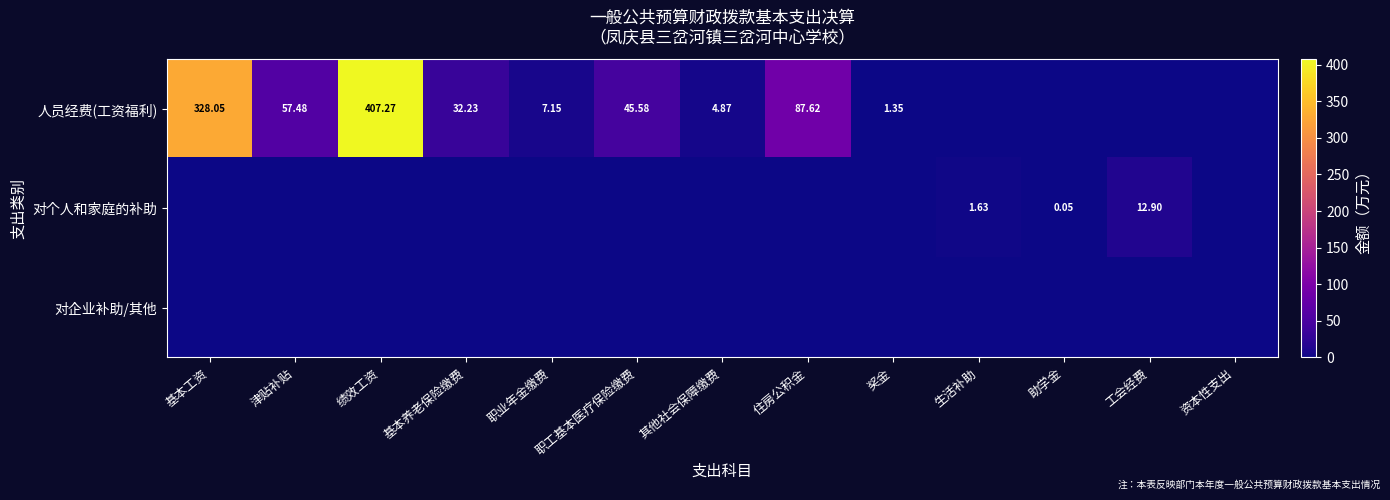

The 对个人和家庭的补助 series shows 0.0 at 助学金. True or false?

False